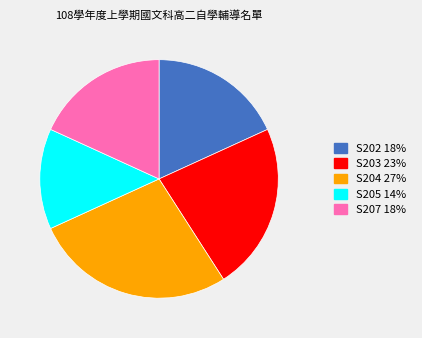

Is there a majority slice in this chart?

No